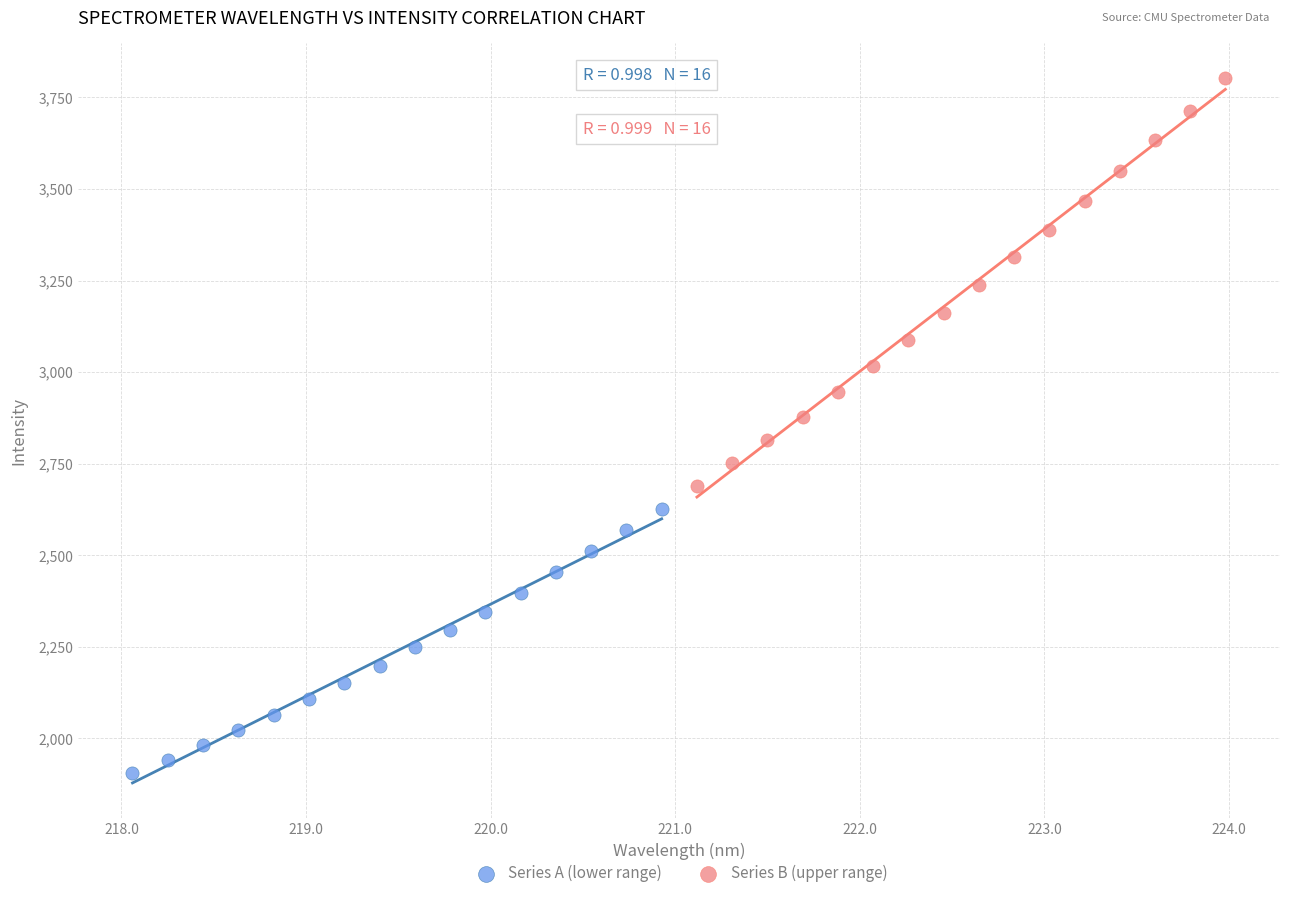

Which series reaches the maximum Y coordinate?

Series B (upper range)